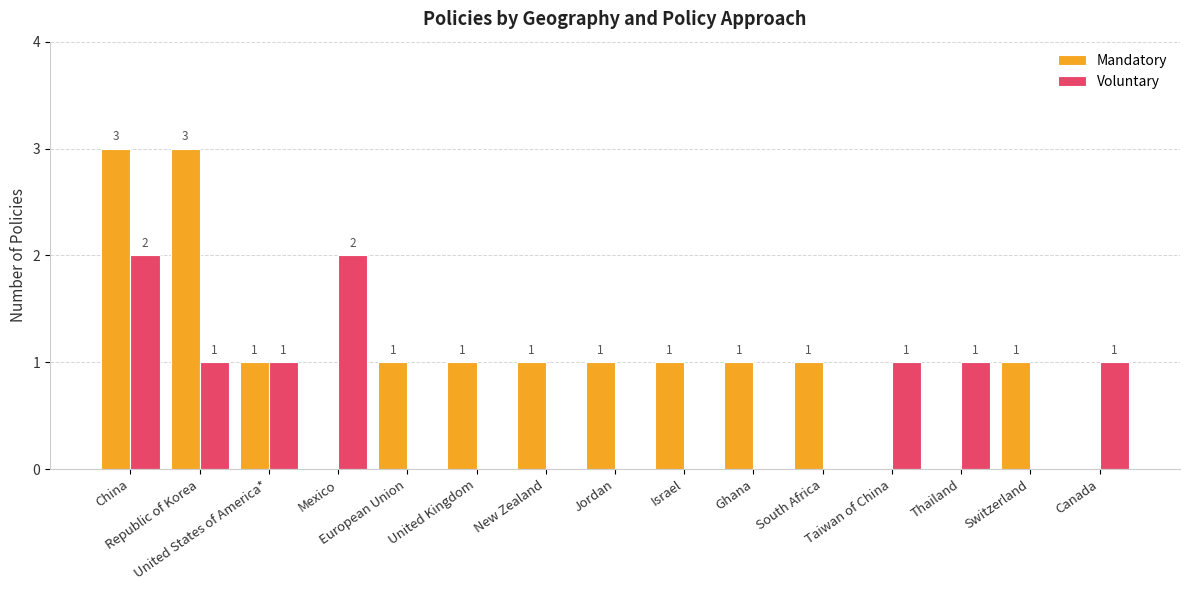

Reading left to right, extract all data points from this chart.

Mandatory: 3	3	1	0	1	1	1	1	1	1	1	0	0	1	0
Voluntary: 2	1	1	2	0	0	0	0	0	0	0	1	1	0	1